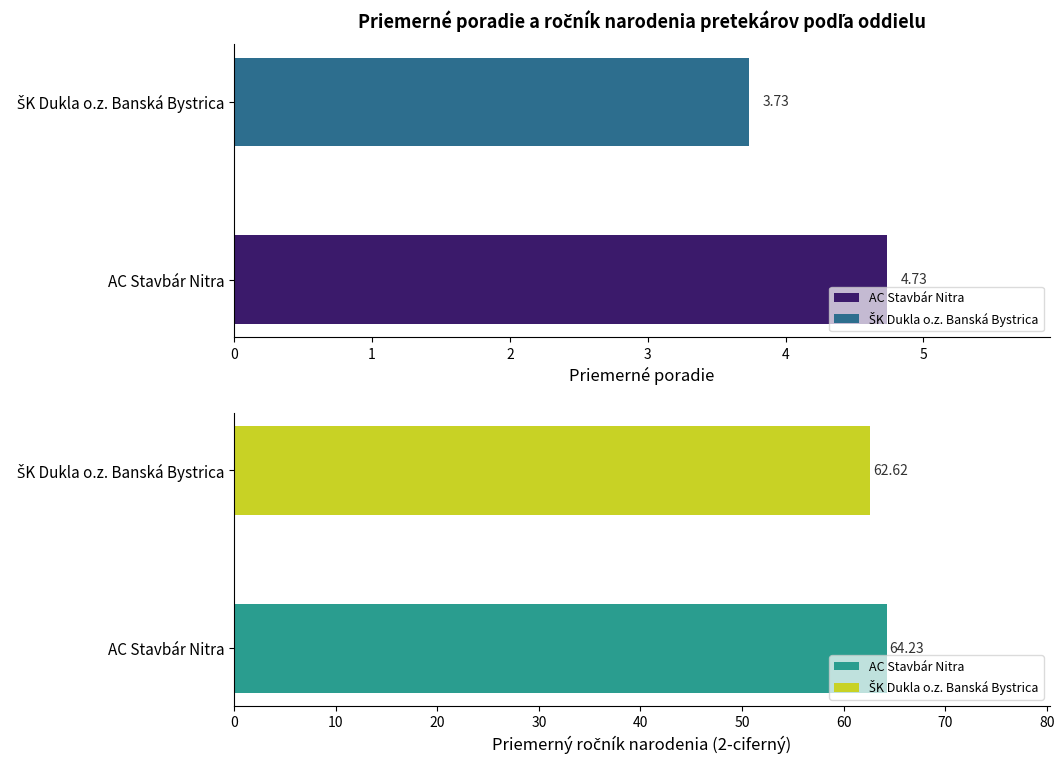

Read the value at AC Stavbár Nitra.

4.7